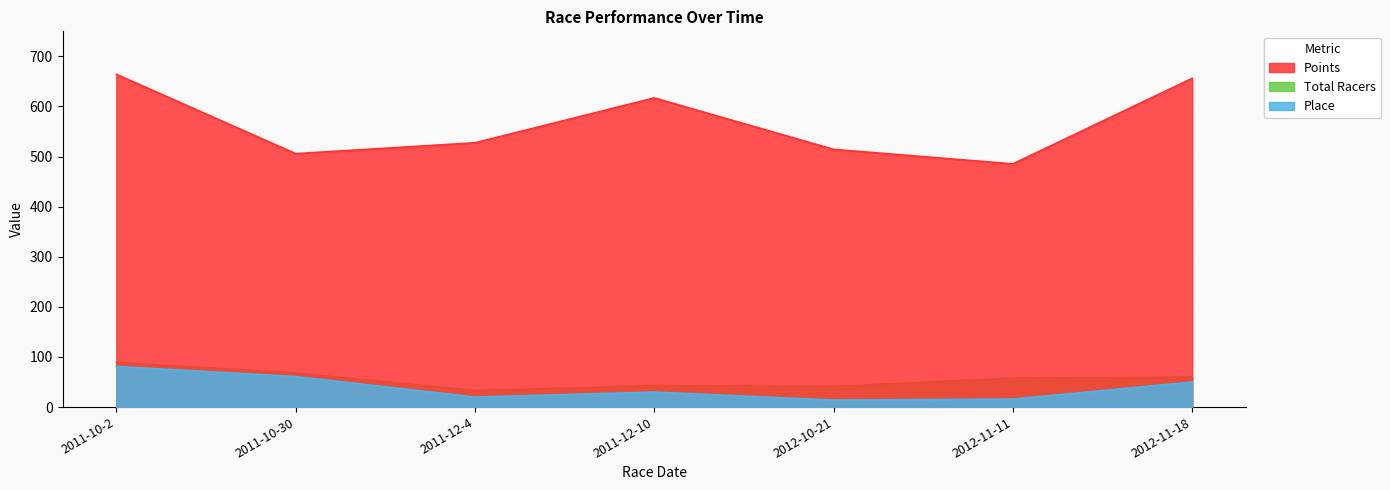

At which category is the sum across all series the highest?

2011-10-2